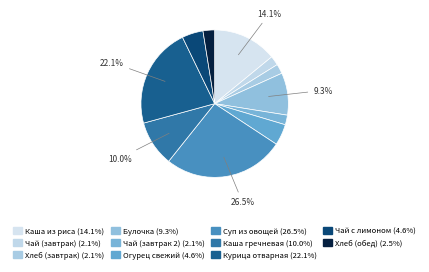

What is the change in value from Булочка to Каша гречневая?

+1.2